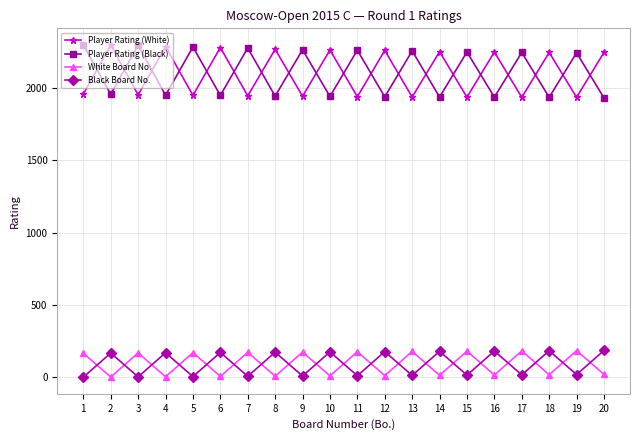

What is the maximum value shown in the chart?

2298